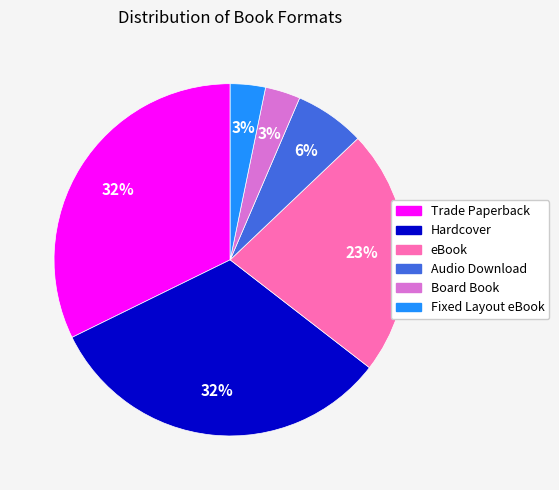

Does Board Book account for over 50% of the chart?

No